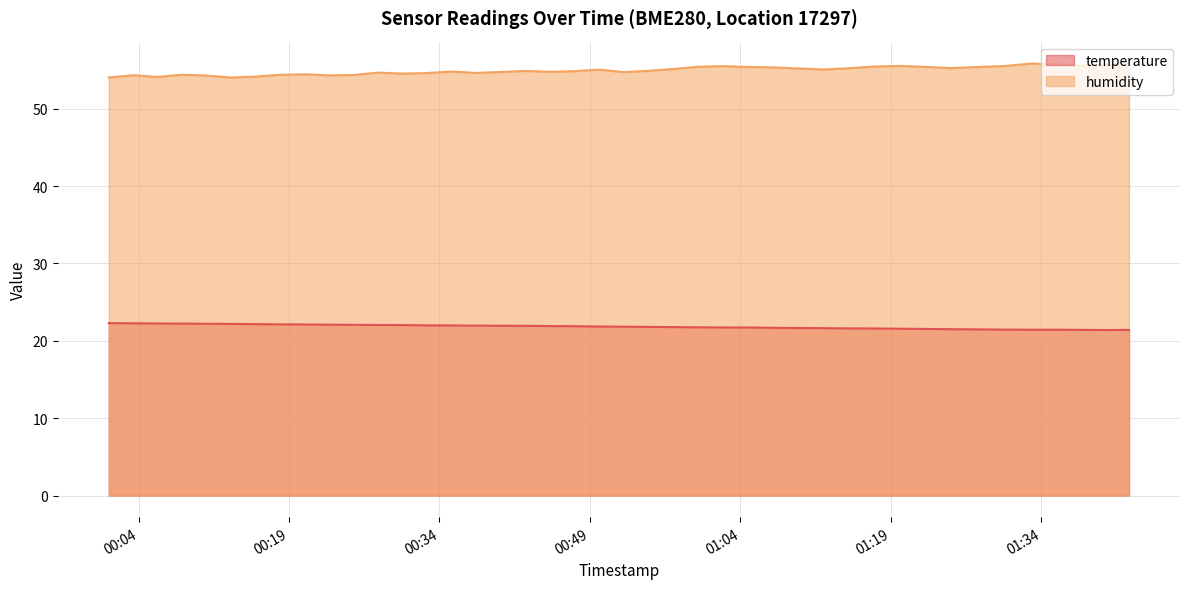

Which category has the highest value in the temperature series?

2023-06-22T00:01:02